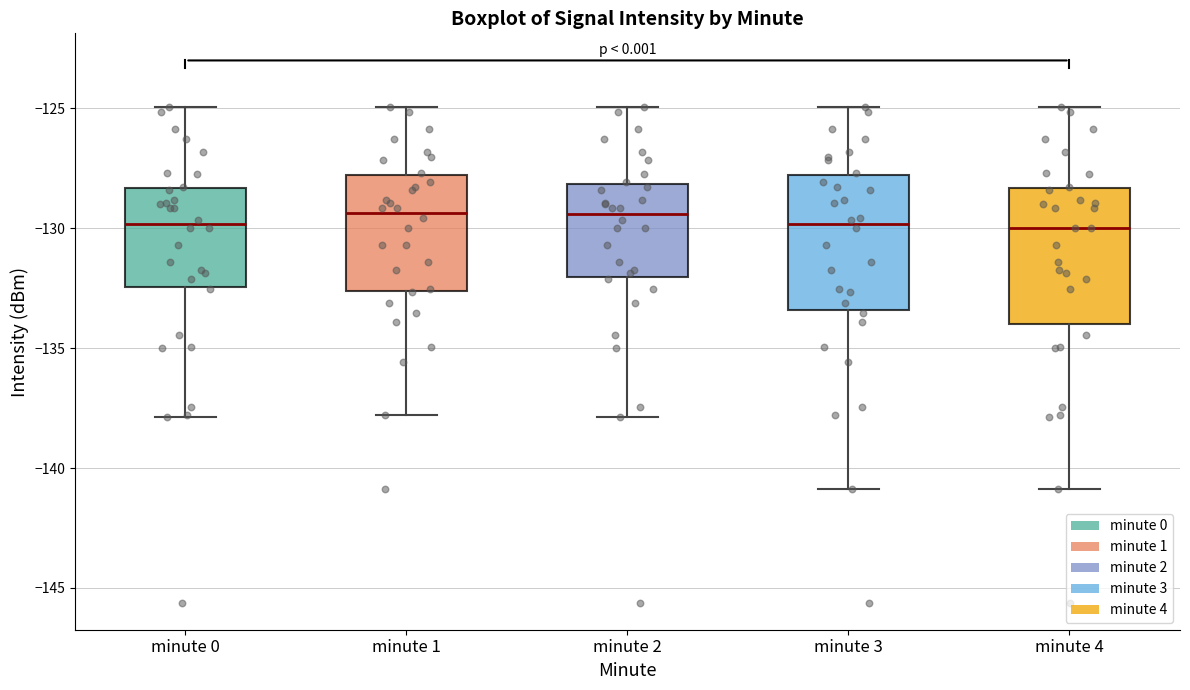

Where is the lower edge of the box for minute 1 on the y-axis? The values are not printed on the chart, so give them approximately, as read against the axis.

-132.5